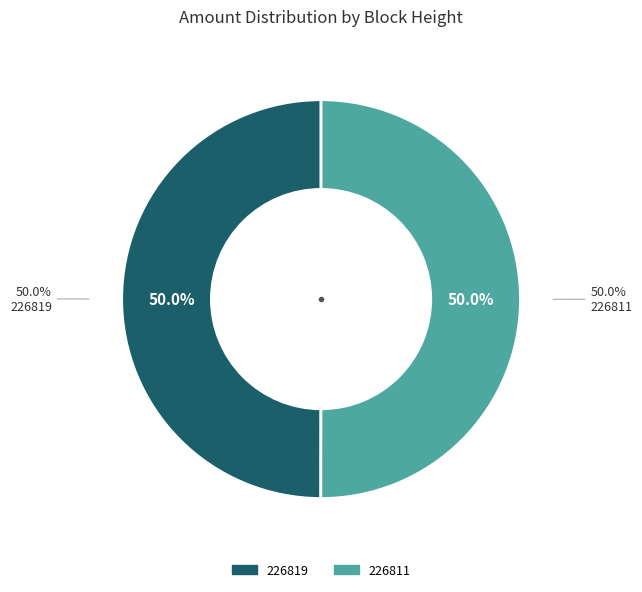

What is the change in value from 226819 to 226811?

+28902